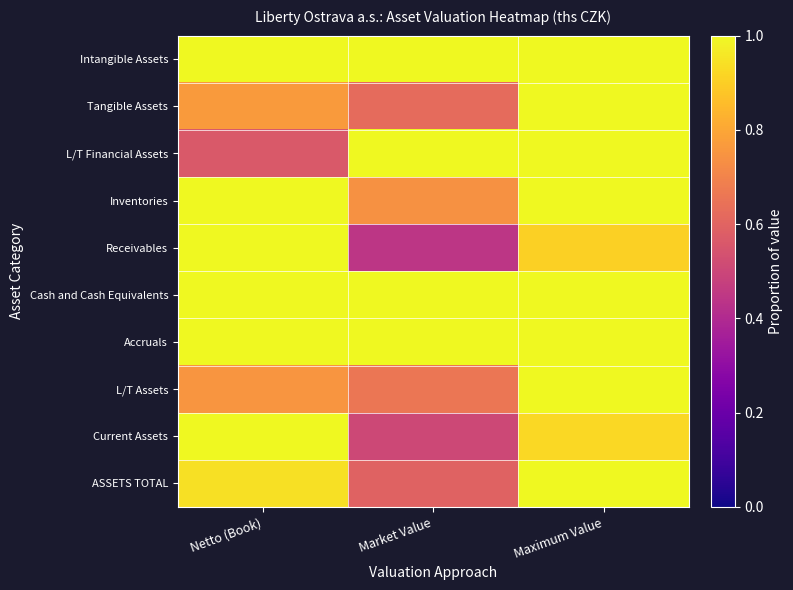

Rank the series by their maximum value, from highest to lowest.

Intangible Assets, Tangible Assets, L/T Financial Assets, Inventories, Receivables, Cash and Cash Equivalents, Accruals, L/T Assets, Current Assets, ASSETS TOTAL